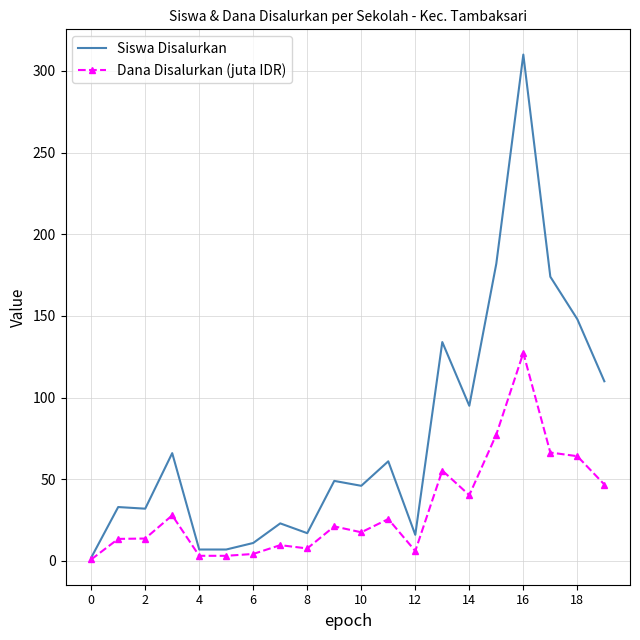

Which series has the largest total across all categories?

Siswa Disalurkan